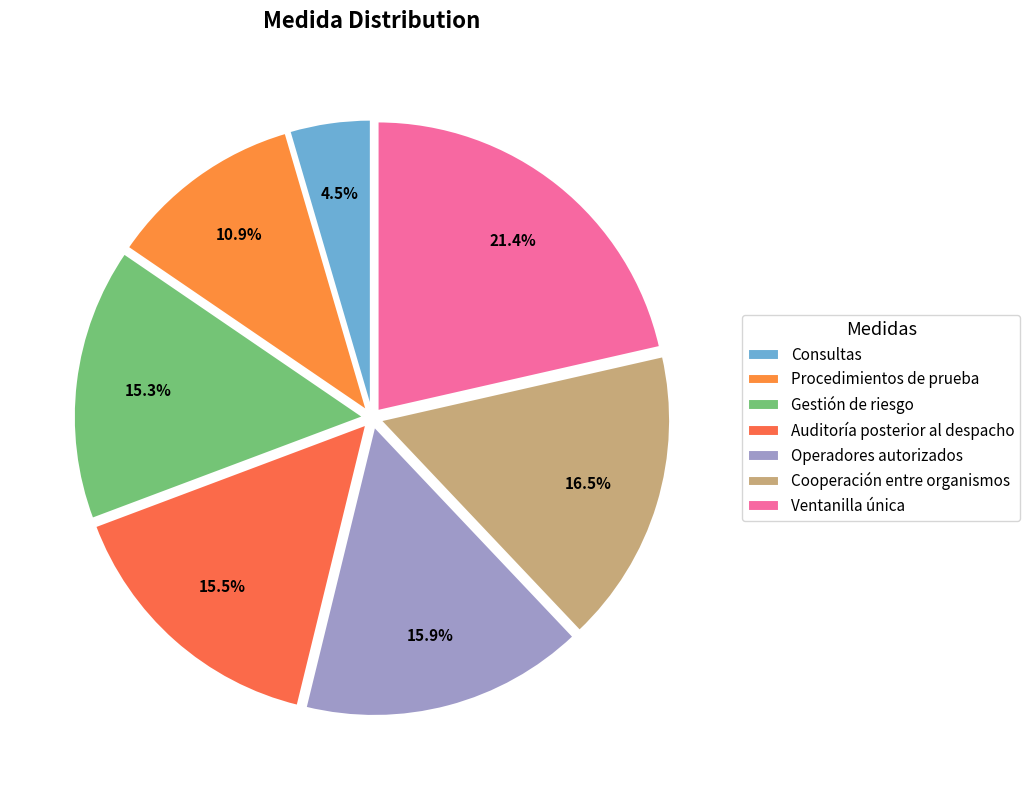

How many segments does this pie chart have?

7